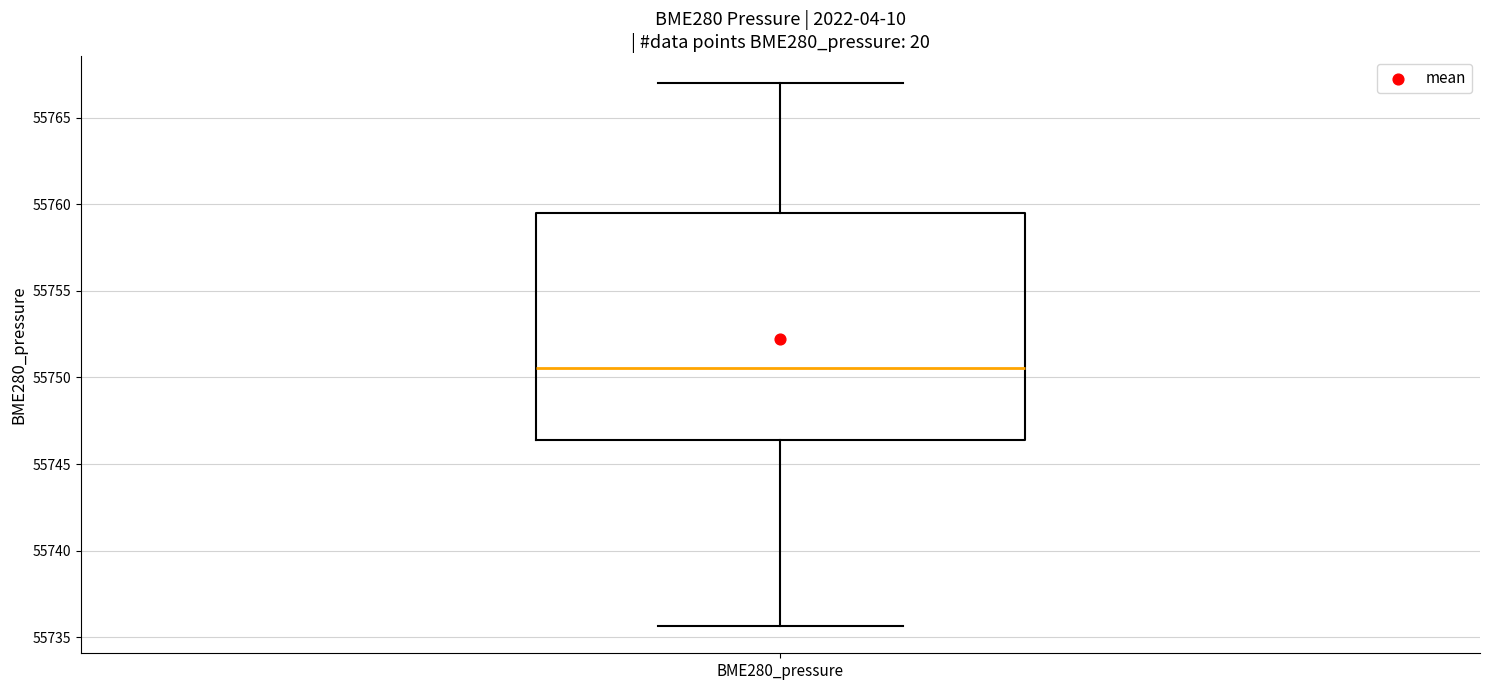

Where does the upper whisker of the box for BME280_pressure end on the y-axis? The values are not printed on the chart, so give them approximately, as read against the axis.

55767.0